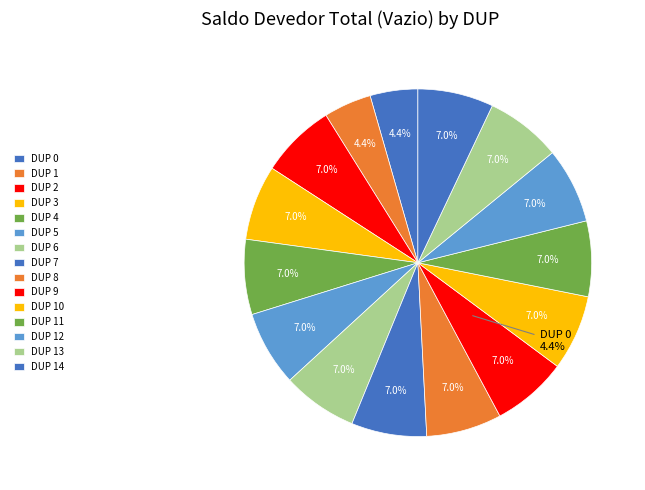

Between 21 and 25, which is larger?

25